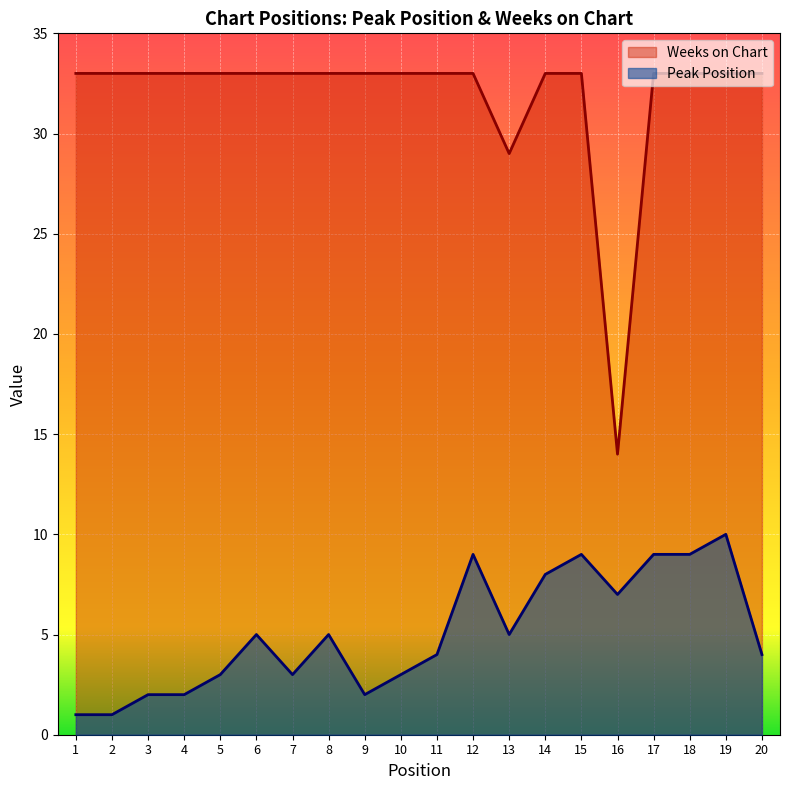

Does the chart display data point markers on the line(s)?

No